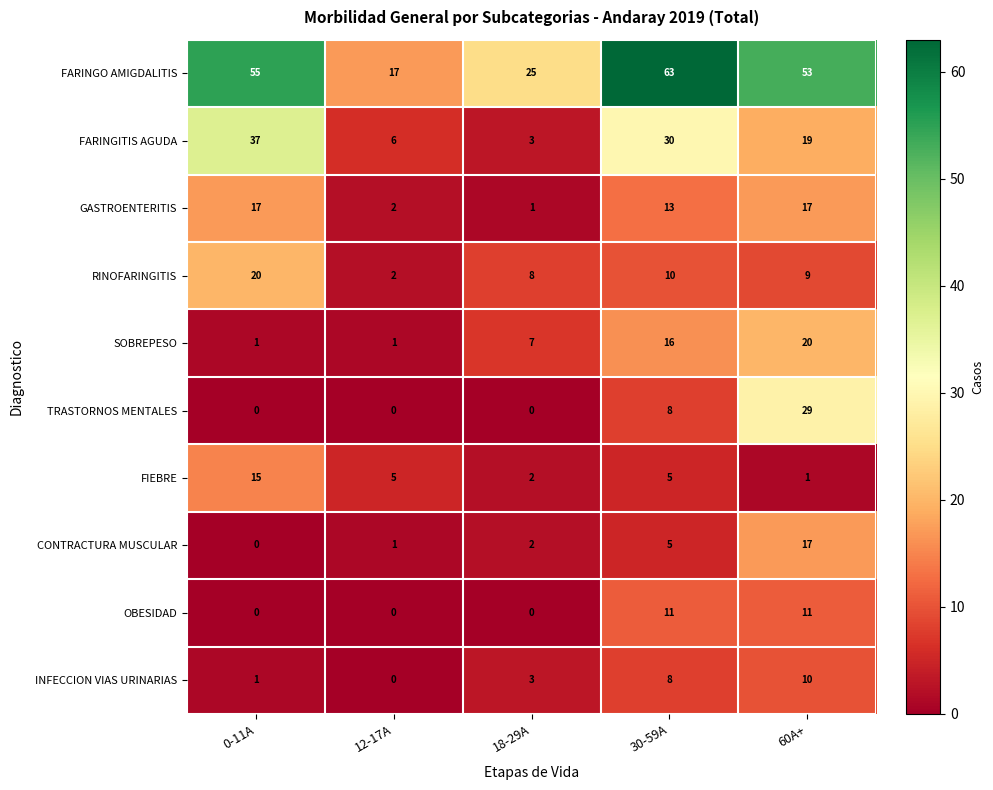

Which series changed the most between 12-17A and 30-59A?

FARINGO AMIGDALITIS